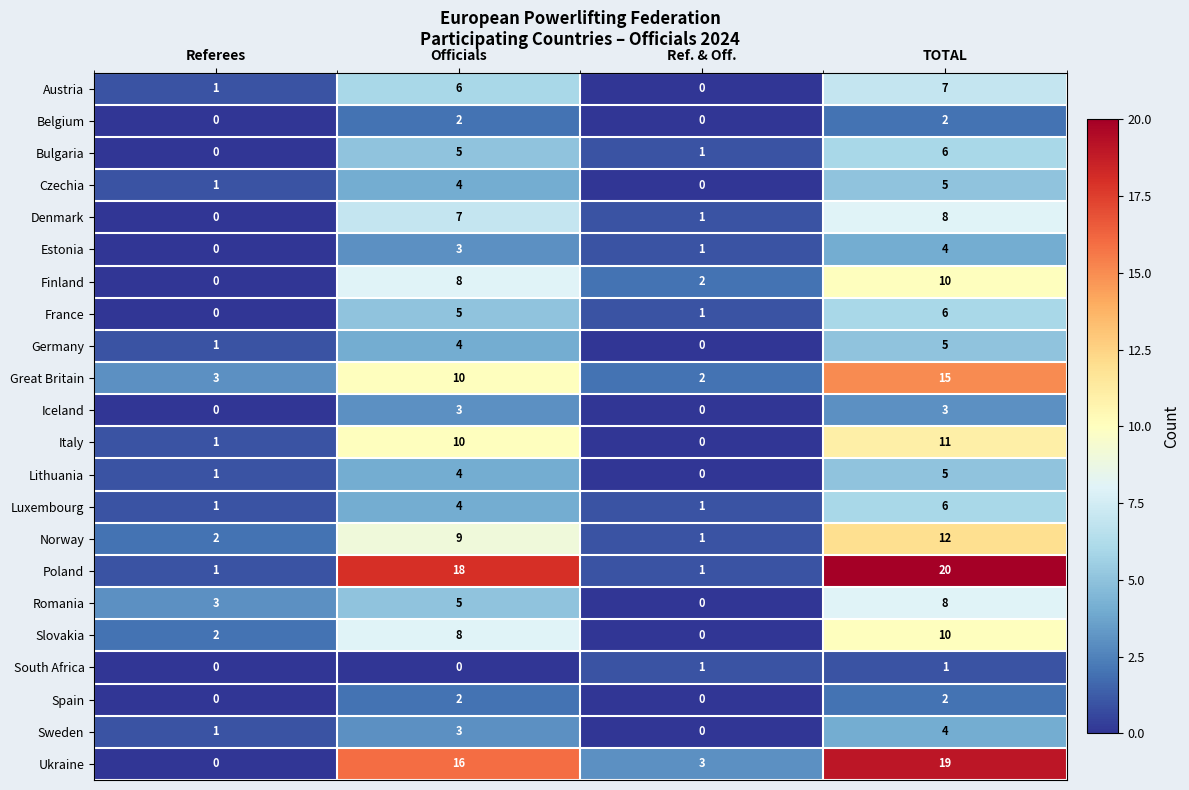

Is it true that Slovakia equals 8 at Officials?

True